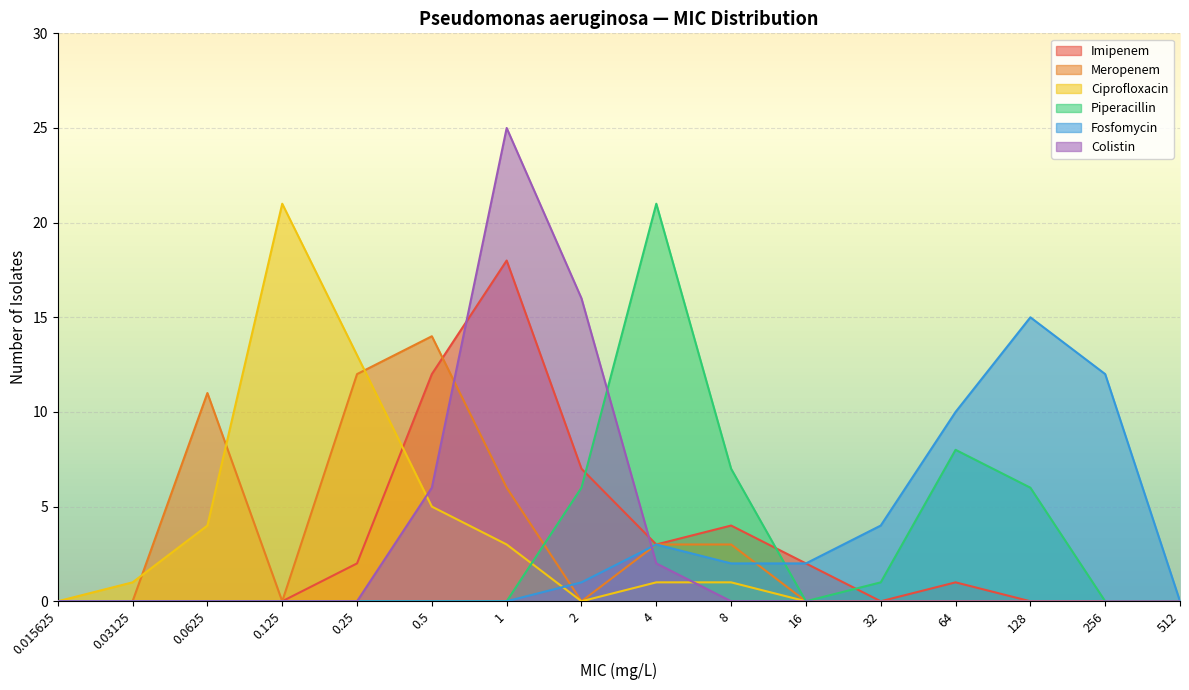

How many series are shown in this chart?

6